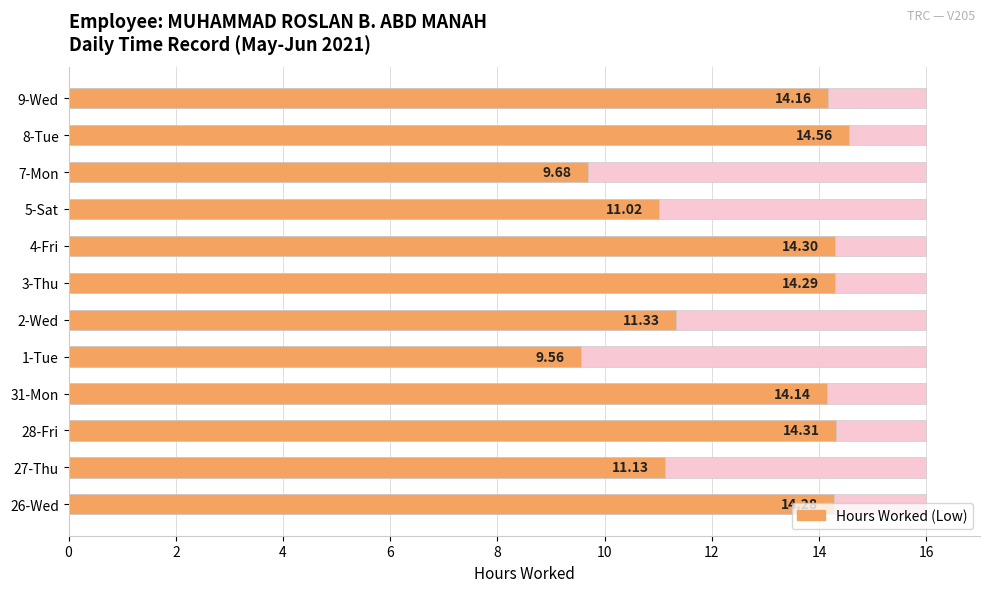

How many values are below 14?

5